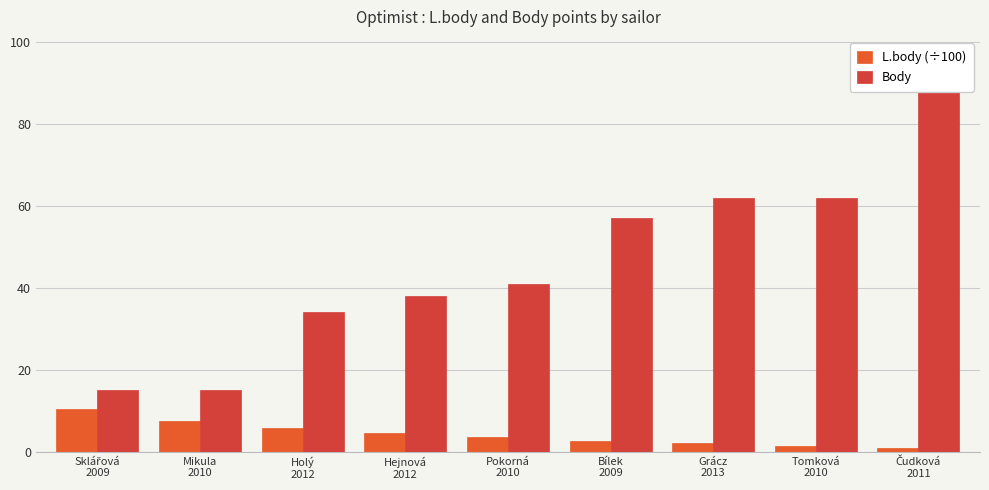

Reading left to right, list all the values displayed in this chart.

L.body (÷100): Sklářová
2009=10.6	Mikula
2010=7.5	Holý
2012=5.8	Hejnová
2012=4.5	Pokorná
2010=3.6	Bílek
2009=2.8	Grácz
2013=2.1	Tomková
2010=1.5	Čudková
2011=1.0
Body: Sklářová
2009=15.0	Mikula
2010=15.0	Holý
2012=34.0	Hejnová
2012=38.0	Pokorná
2010=41.0	Bílek
2009=57.0	Grácz
2013=62.0	Tomková
2010=62.0	Čudková
2011=88.0